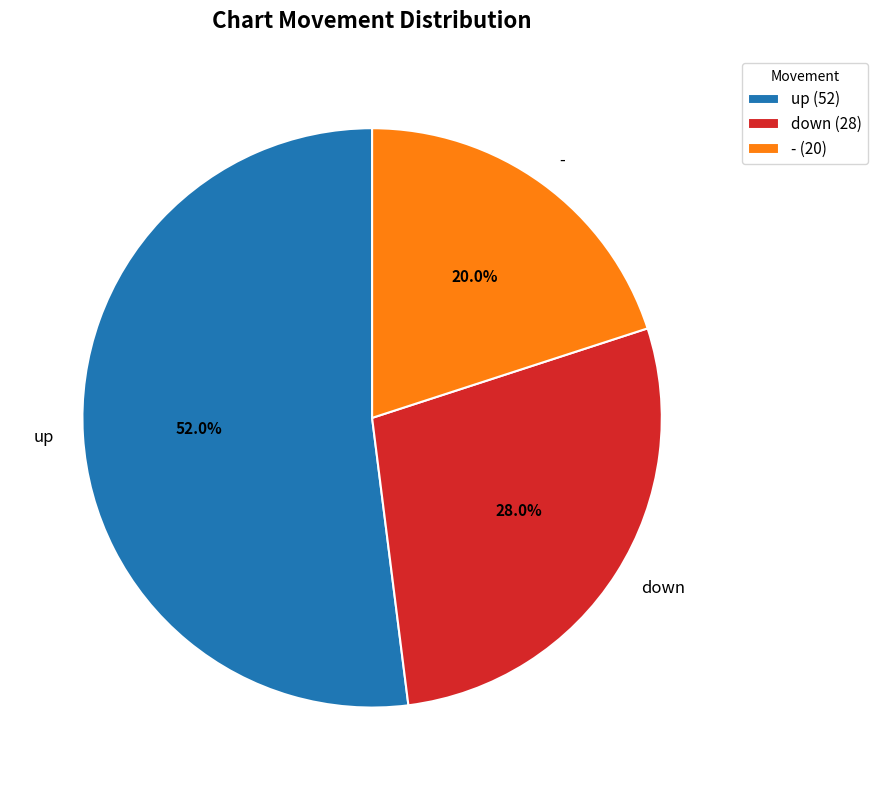

True or false: - accounts for 11% of the total.

False